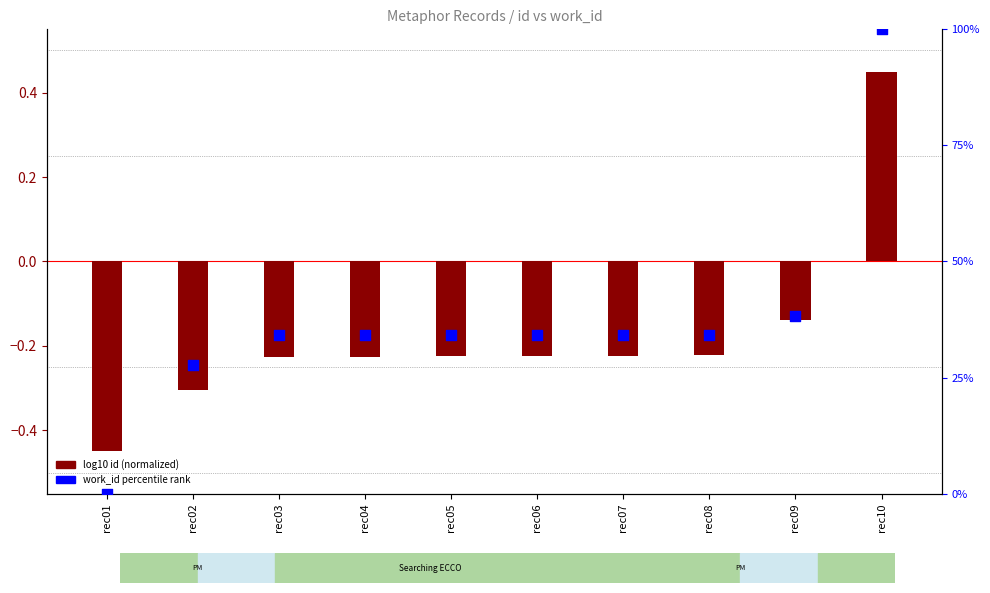

What is the change in value from rec03 to rec09?

+4.2